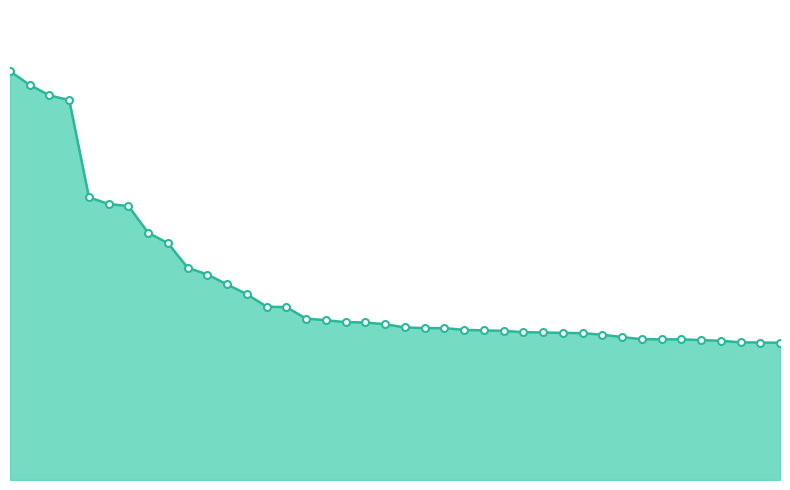

What is the greatest value displayed?

257.1